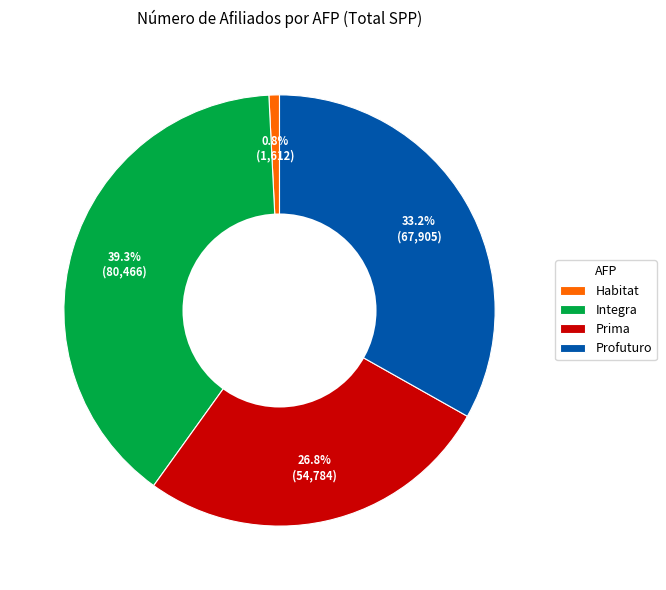

Does Profuturo account for over 50% of the chart?

No